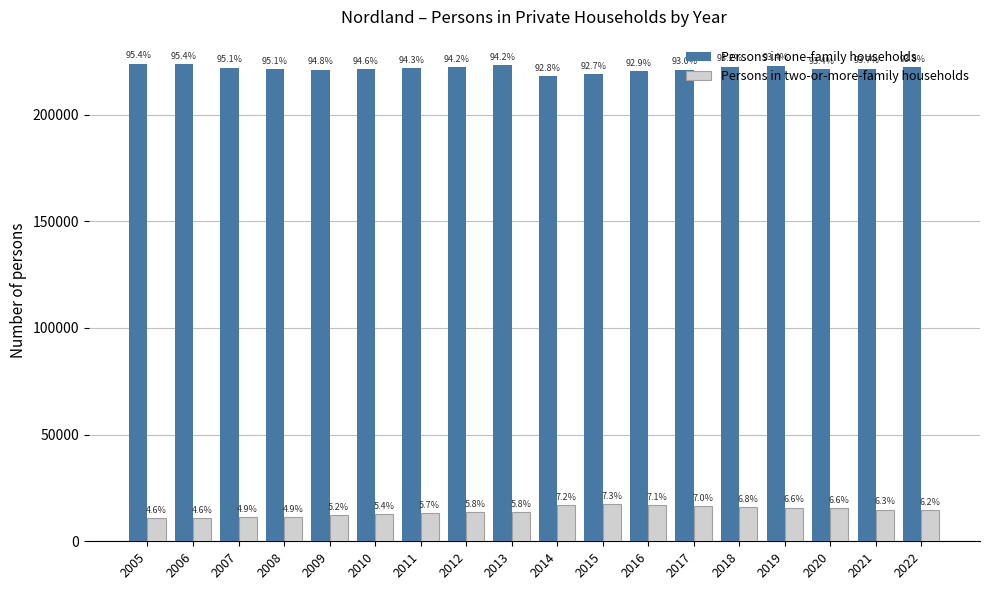

What are all the series names shown in the legend?

Persons in one-family households, Persons in two-or-more-family households